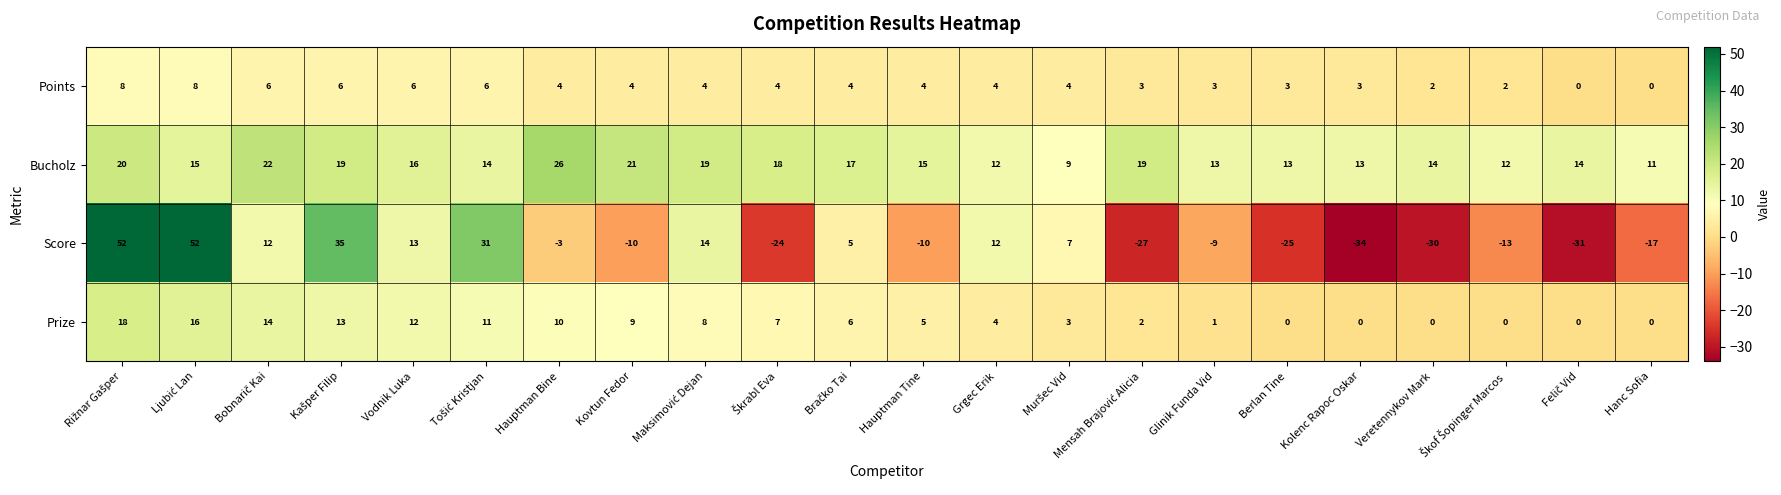

At Hauptman Bine, list the series in order from largest to smallest.

Bucholz, Prize, Points, Score